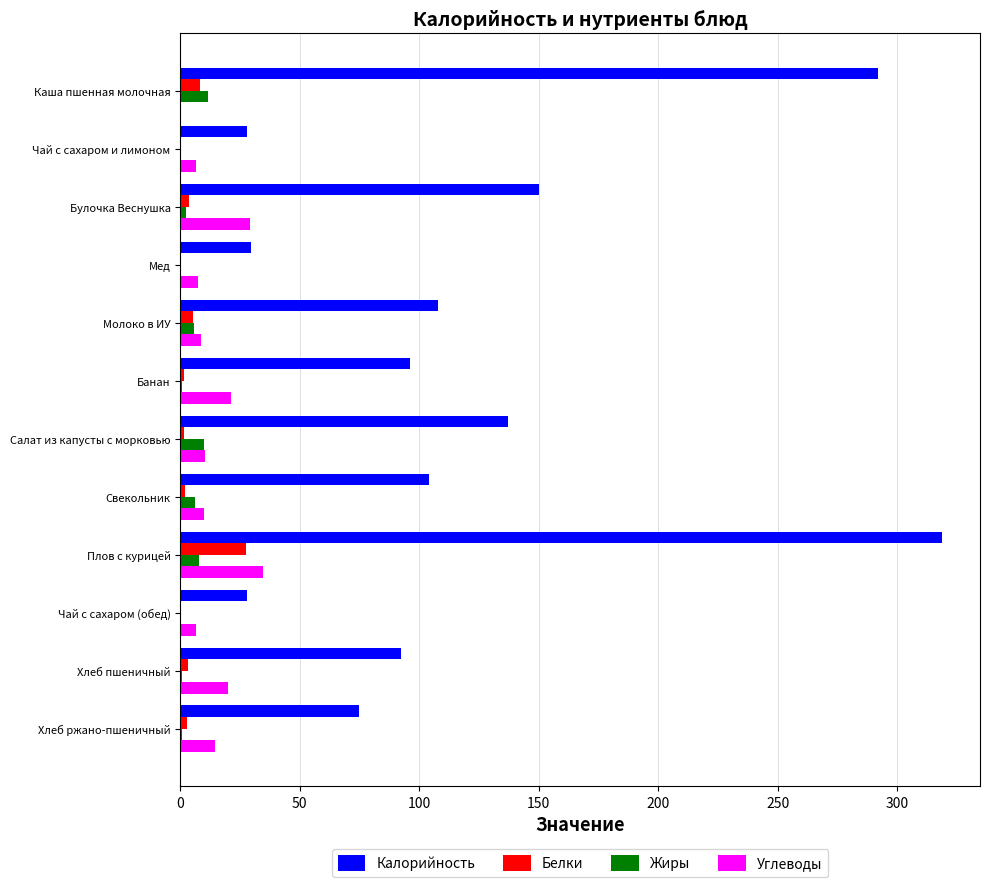

Where is Калорийность nearest to the value 173?

Булочка Веснушка